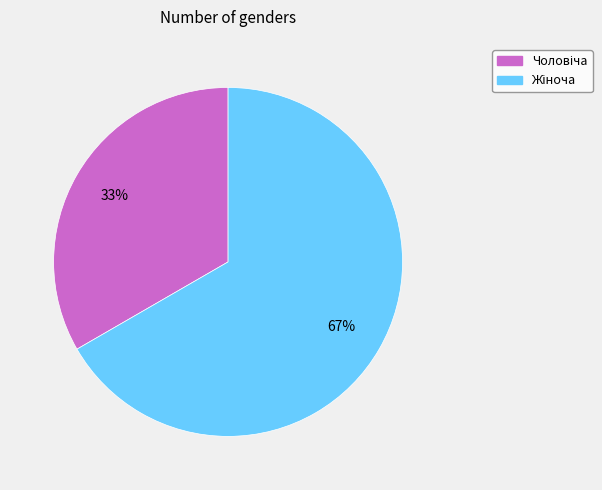

Is there any slice that represents more than half of the pie?

Yes